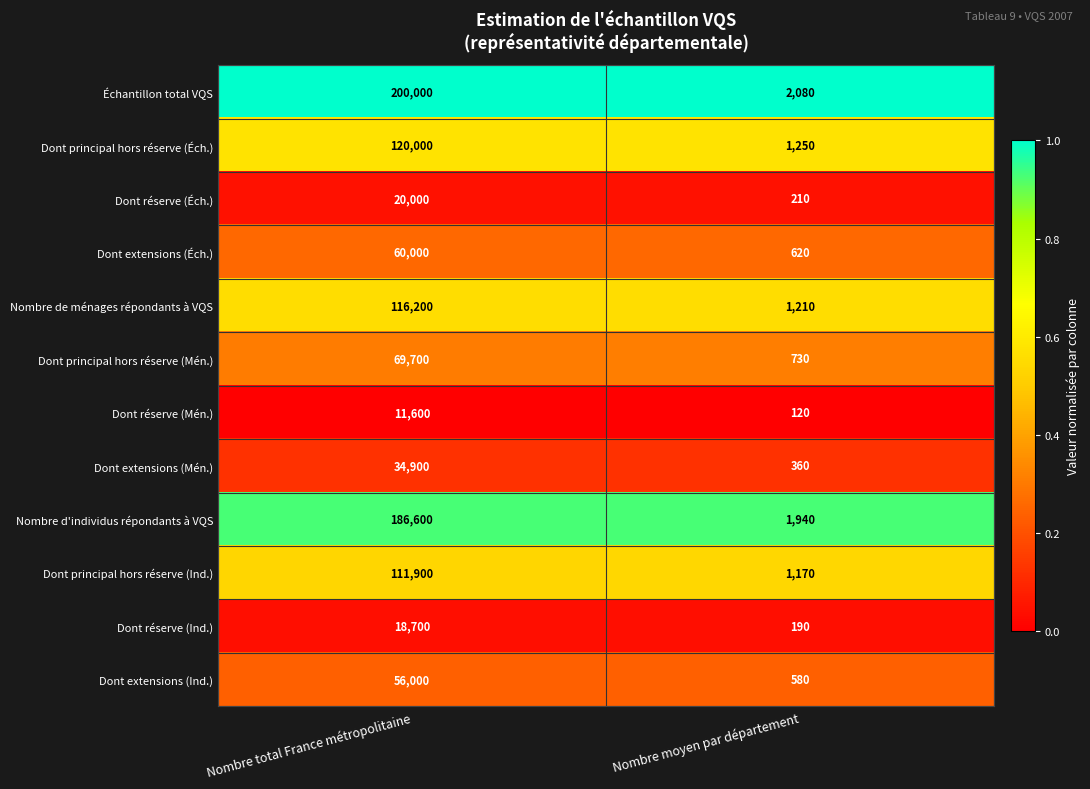

Reading right to left, extract all data points from this chart.

Échantillon total VQS: Nombre moyen par département=2080	Nombre total France métropolitaine=200000
Dont principal hors réserve (Éch.): Nombre moyen par département=1250	Nombre total France métropolitaine=120000
Dont réserve (Éch.): Nombre moyen par département=210	Nombre total France métropolitaine=20000
Dont extensions (Éch.): Nombre moyen par département=620	Nombre total France métropolitaine=60000
Nombre de ménages répondants à VQS: Nombre moyen par département=1210	Nombre total France métropolitaine=116200
Dont principal hors réserve (Mén.): Nombre moyen par département=730	Nombre total France métropolitaine=69700
Dont réserve (Mén.): Nombre moyen par département=120	Nombre total France métropolitaine=11600
Dont extensions (Mén.): Nombre moyen par département=360	Nombre total France métropolitaine=34900
Nombre d'individus répondants à VQS: Nombre moyen par département=1940	Nombre total France métropolitaine=186600
Dont principal hors réserve (Ind.): Nombre moyen par département=1170	Nombre total France métropolitaine=111900
Dont réserve (Ind.): Nombre moyen par département=190	Nombre total France métropolitaine=18700
Dont extensions (Ind.): Nombre moyen par département=580	Nombre total France métropolitaine=56000